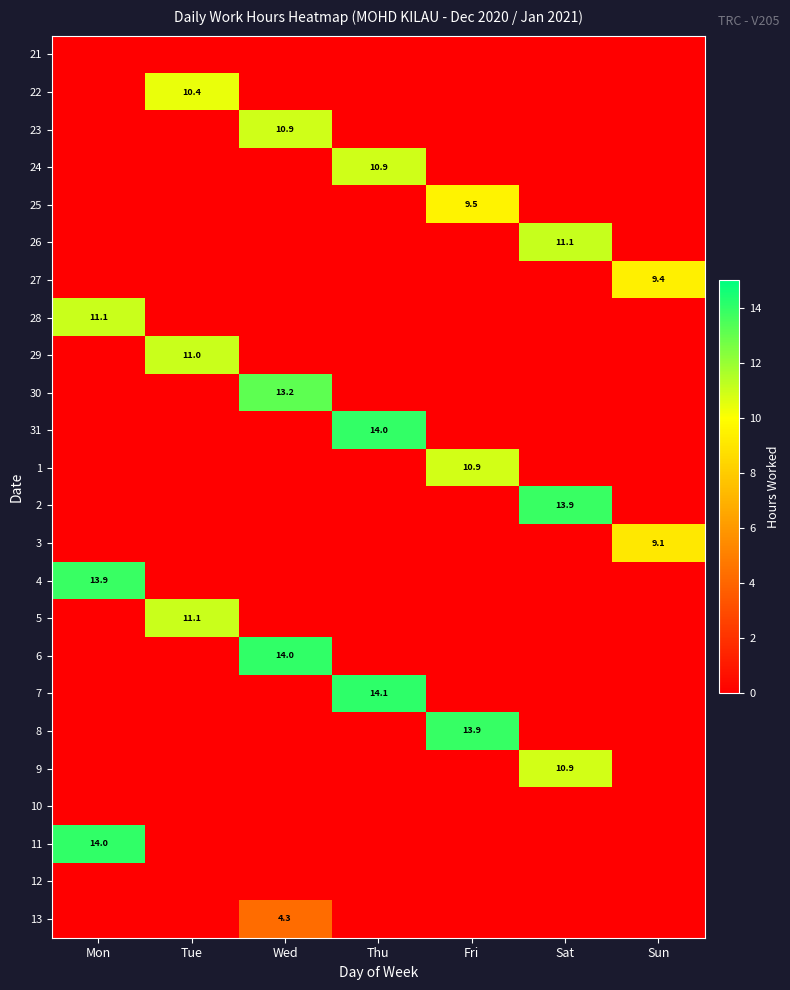

True or false: 7 has a value of 6.7 at Thu.

False